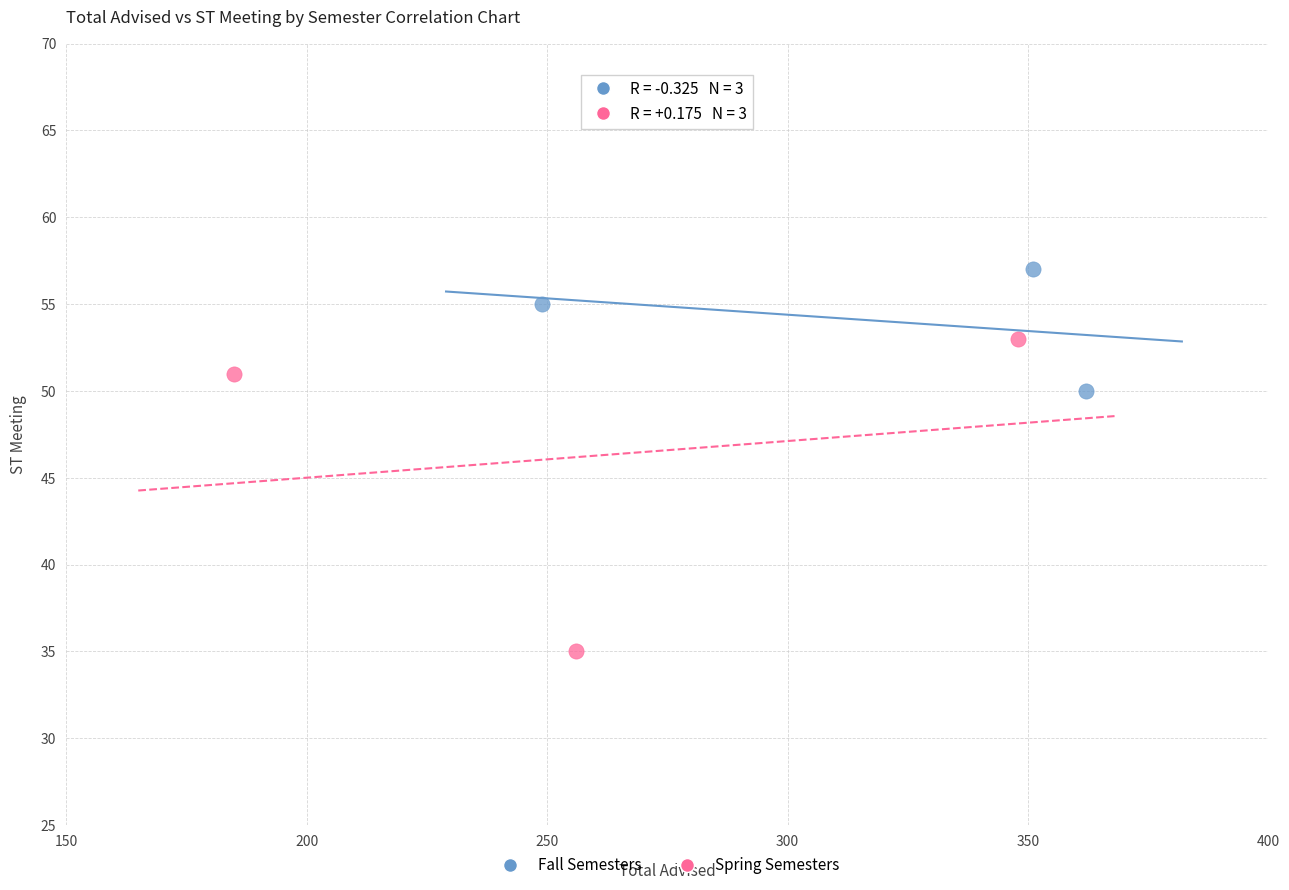

Which series reaches the minimum Y coordinate?

Spring Semesters